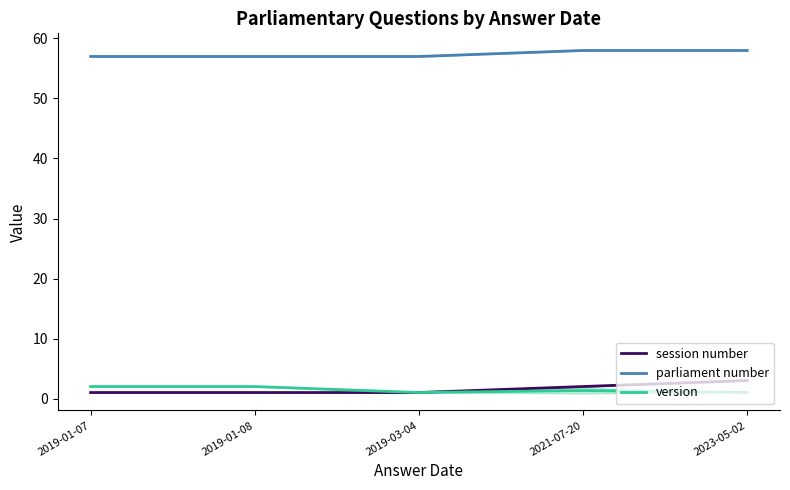

What are all the series names shown in the legend?

session number, parliament number, version